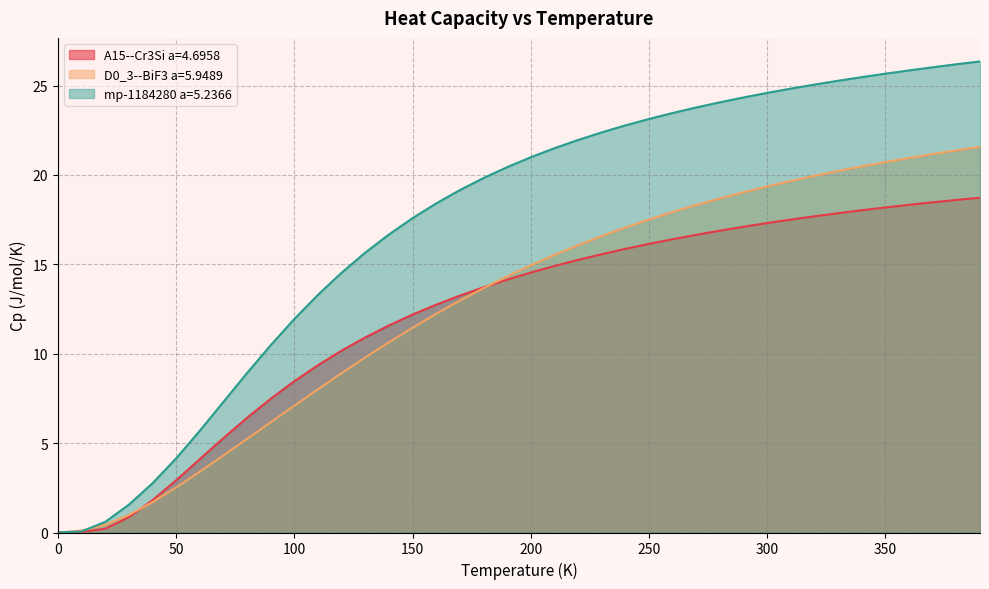

True or false: A15--Cr3Si a=4.6958 has more than 2 interior local peaks.

False